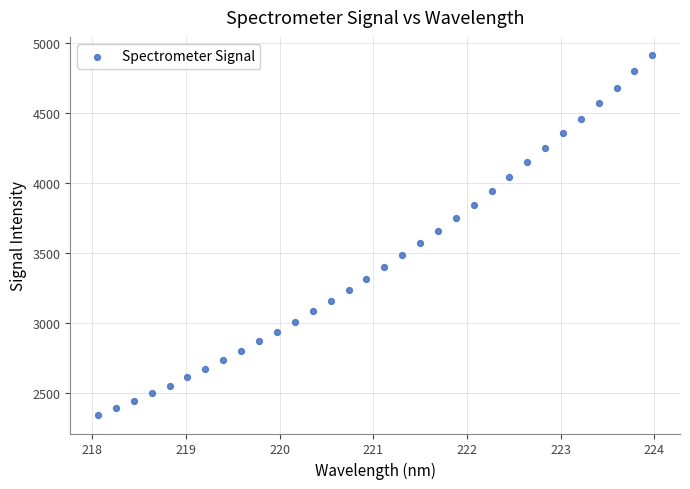

What is the range of X values (max minus min)?

5.9